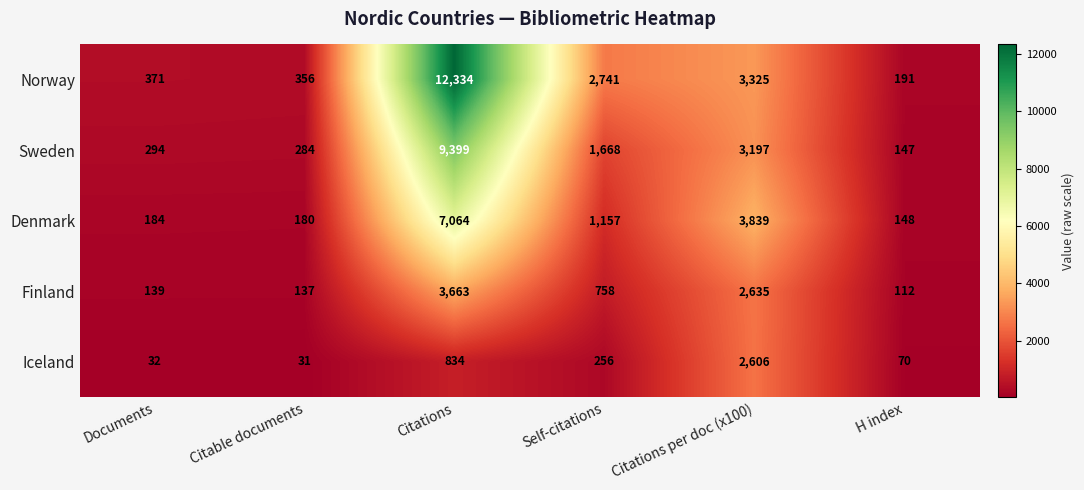

Which series has the largest range (max minus min)?

Norway